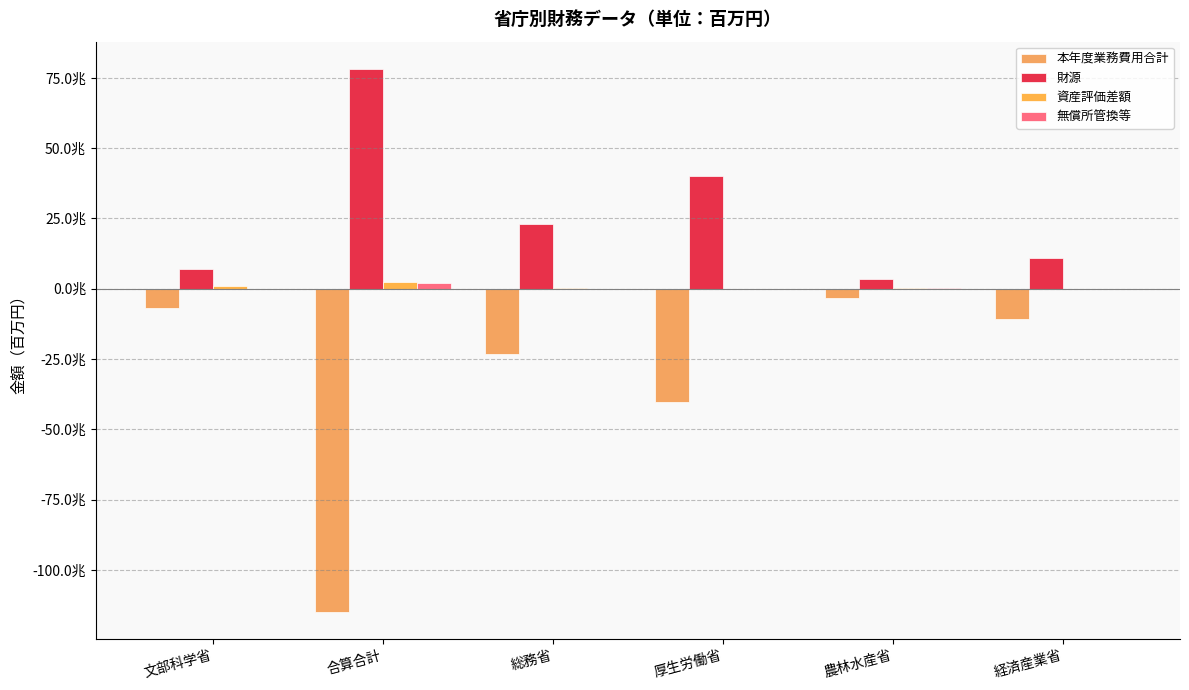

What is the difference between the maximum and minimum values in the 無償所管換等 series?

2020786